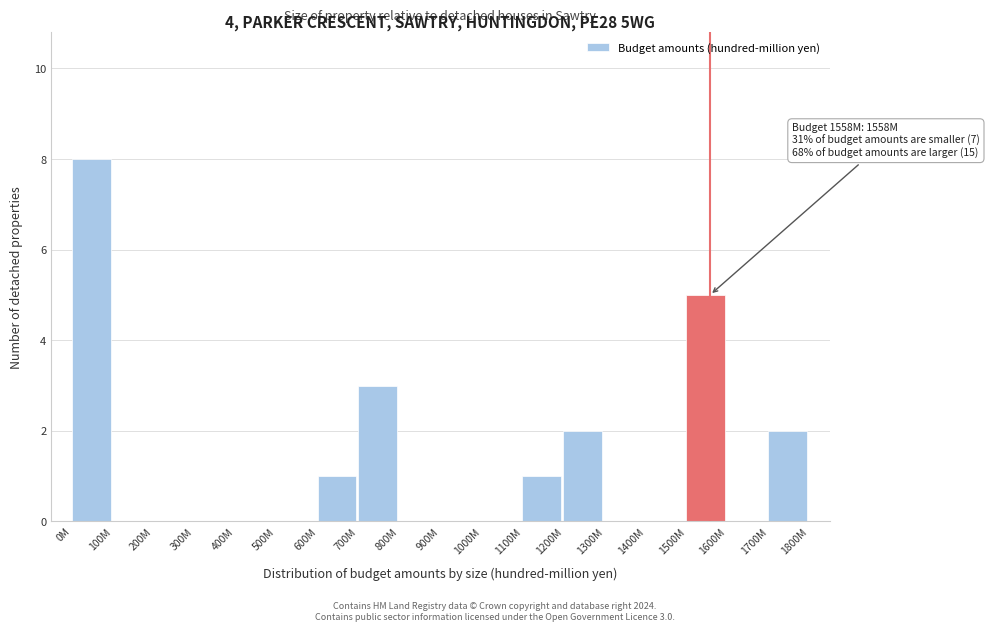

Reading right to left, transcribe all the data shown in this chart.

1700M=2	1600M=0	1500M=5	1400M=0	1300M=0	1200M=2	1100M=1	1000M=0	900M=0	800M=0	700M=3	600M=1	500M=0	400M=0	300M=0	200M=0	100M=0	0M=8